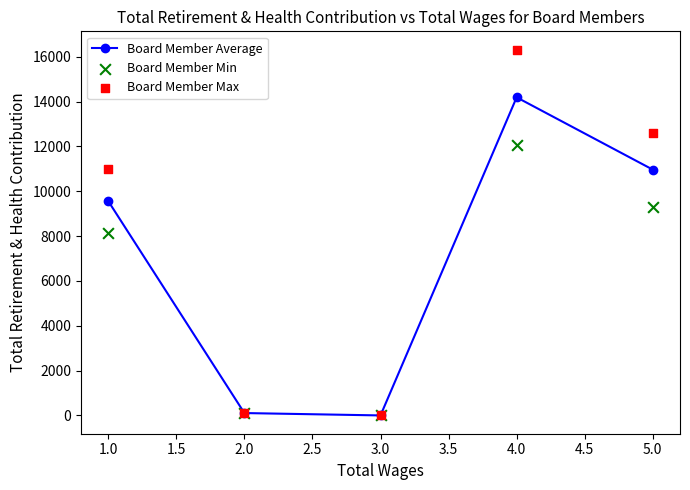

Which series has the largest total across all categories?

Board Member Max